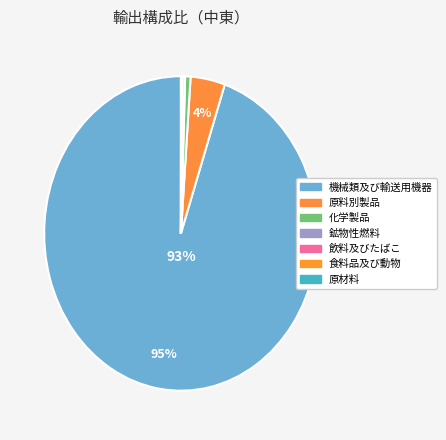

To the nearest percent, what is the difference between the largest and smallest slice percentages?

95%